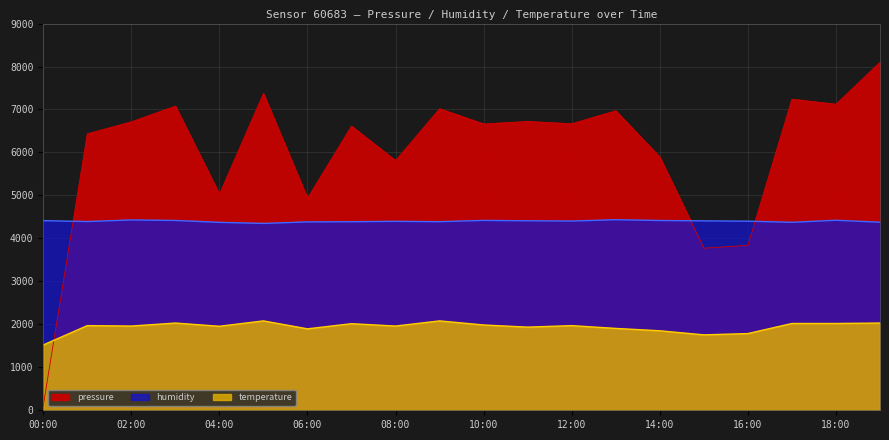

In temperature, how many points are lower than both neighbors (excluding endpoints)?

6